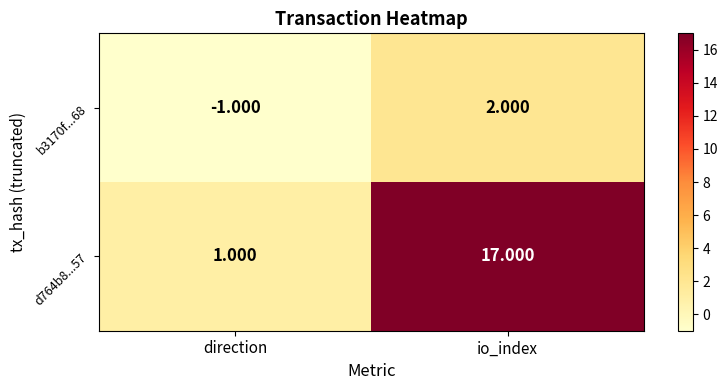

How many values in b3170f...68 are below zero?

1